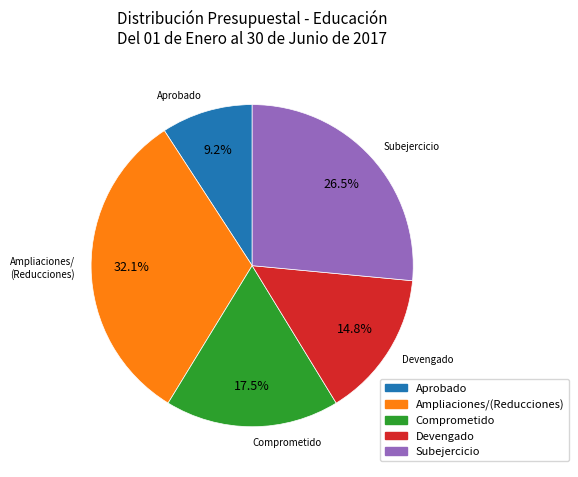

Does any single category account for the majority?

No